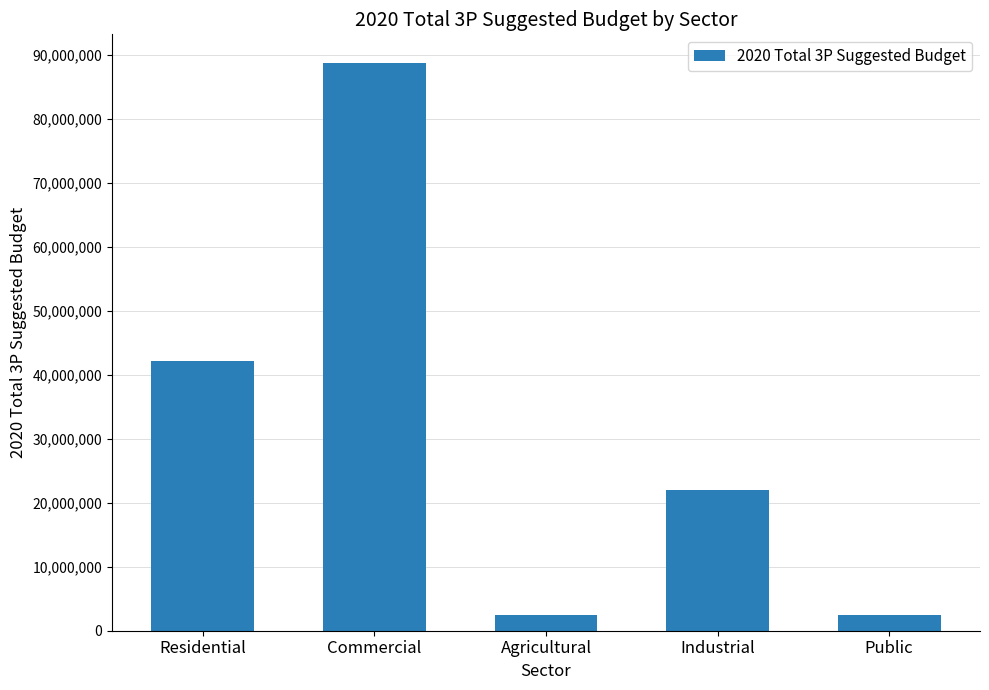

Which label corresponds to the largest value in the chart?

Commercial